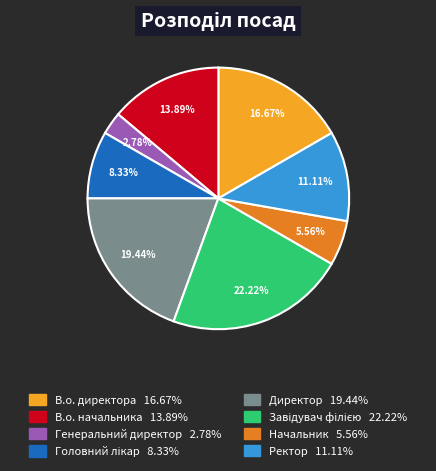

Is Ректор the majority of the pie?

No